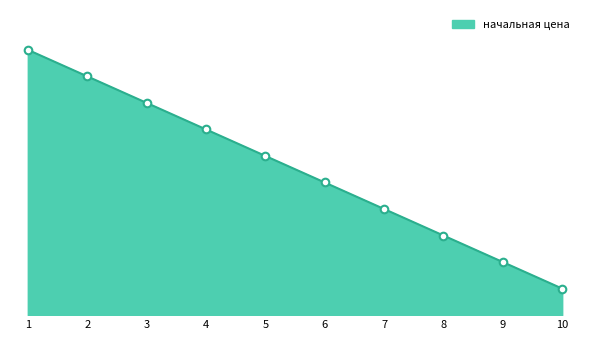

Between 4 and 8, which is larger?

4